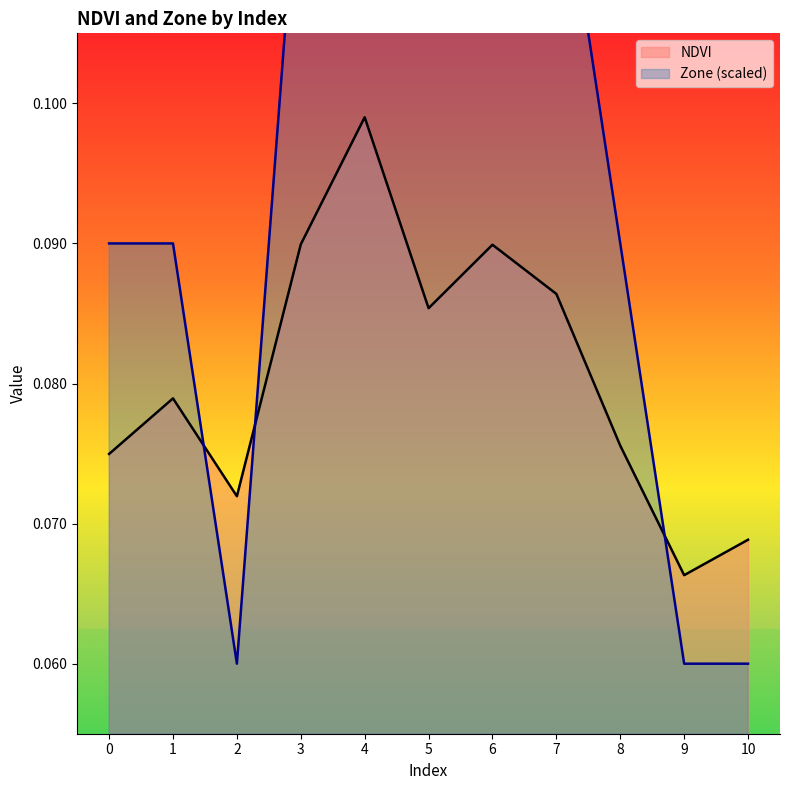

True or false: NDVI has a value of 0.1 at 8.

False